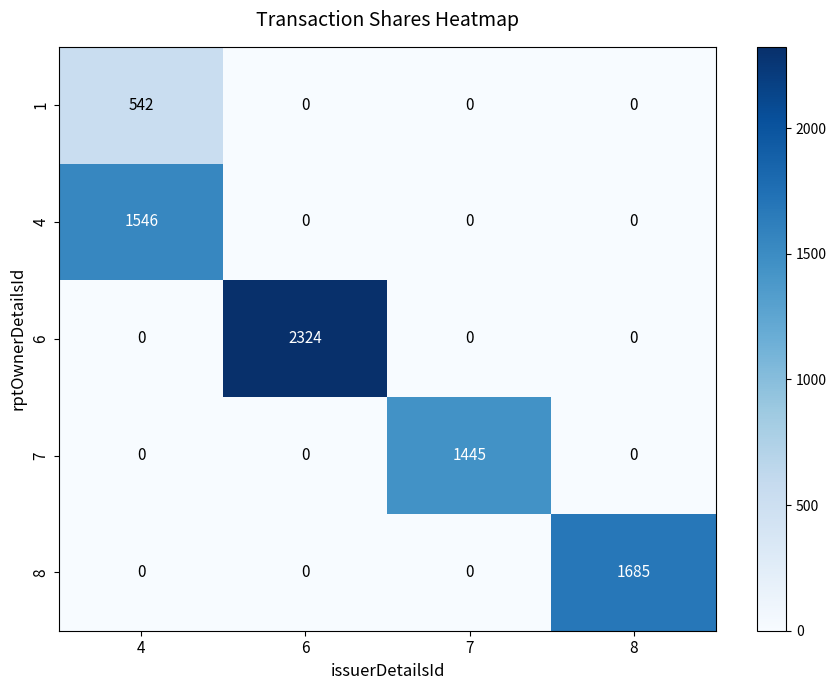

Which label corresponds to the largest value in the chart?

6